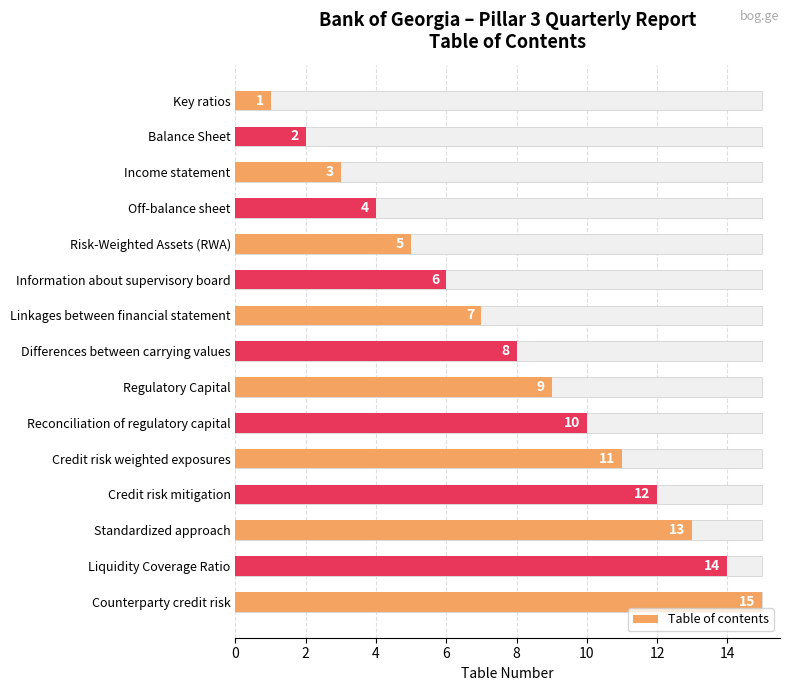

What is the greatest value displayed?

15